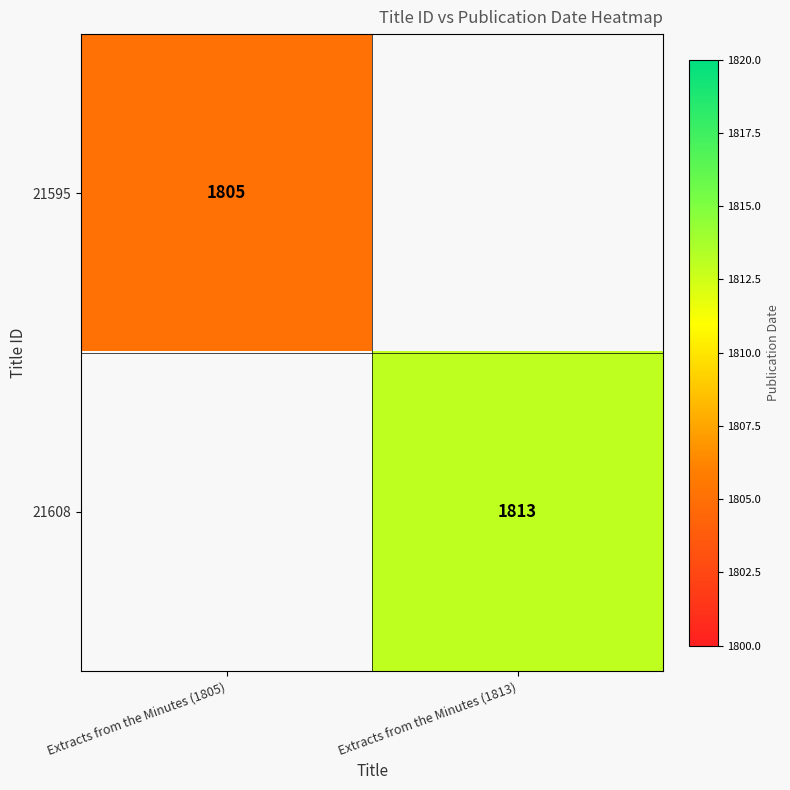

The value of 21595 at Extracts from the Minutes (1805) is 2405. True or false?

False